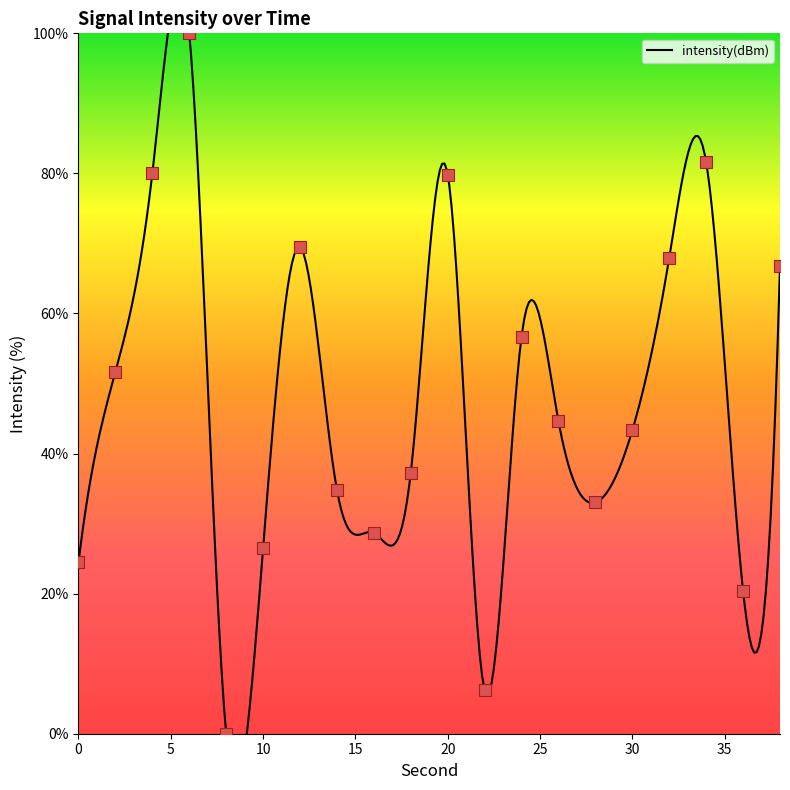

What is the change in value from 4 to 34?

+1.6